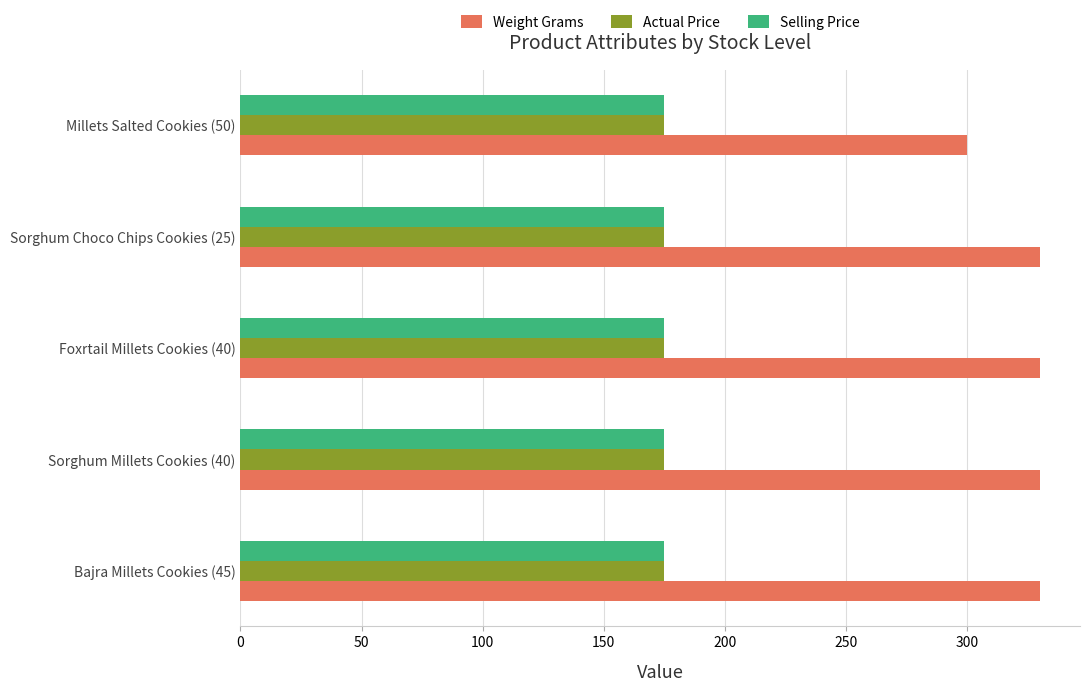

The Actual Price series shows 310 at Foxrtail Millets Cookies (40). True or false?

False